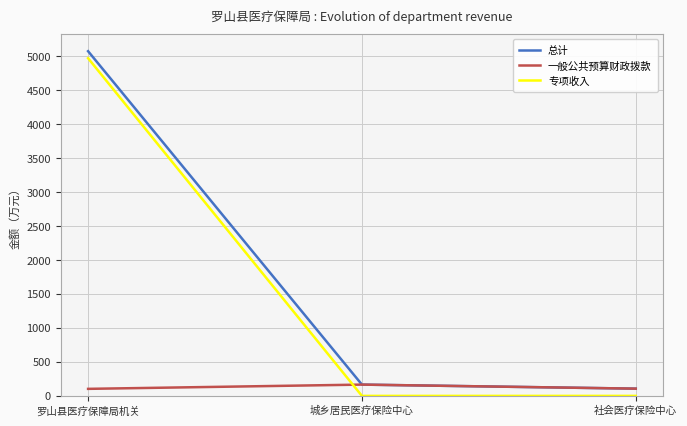

Where is 总计 nearest to the value 2590?

城乡居民医疗保险中心